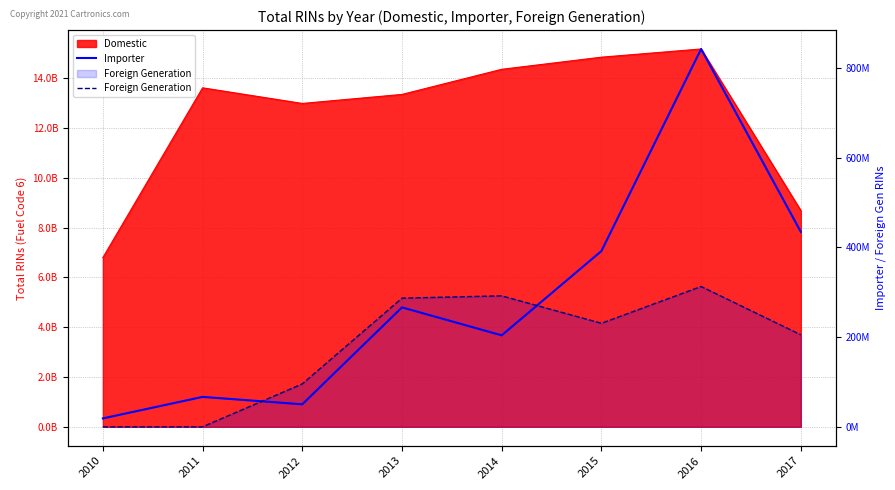

Where does the Foreign Generation series first go above 230801430?

2013